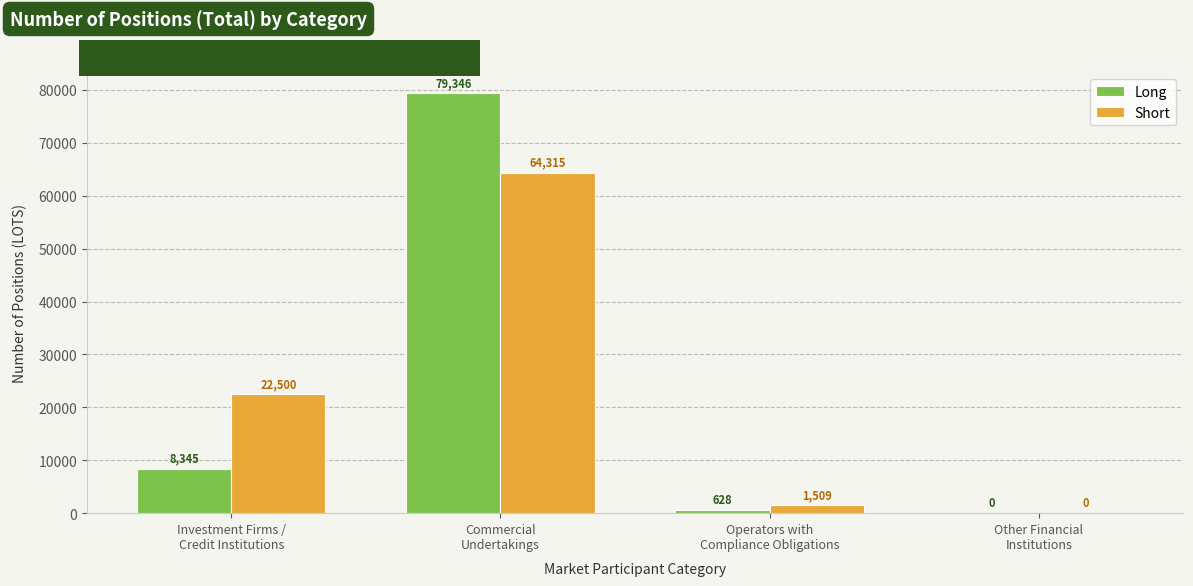

How many values in Long are above zero?

3